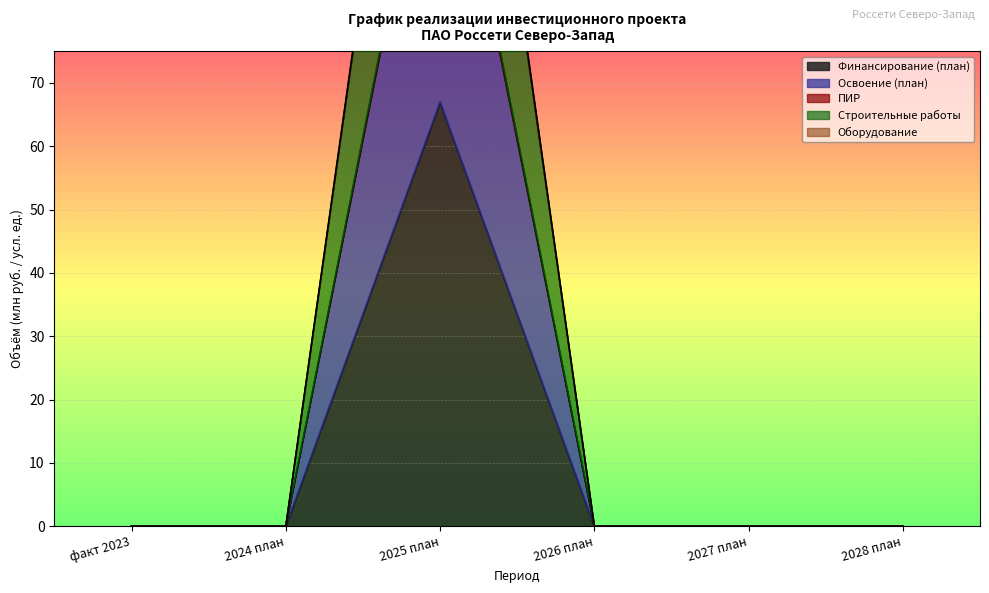

True or false: Строительные работы has a value of 93 at 2028 план.

False